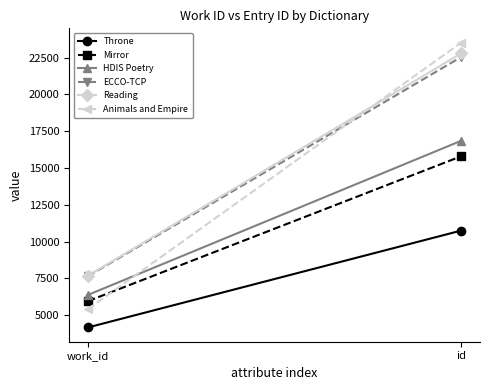

What is the label of the 2nd point from the right?

work_id